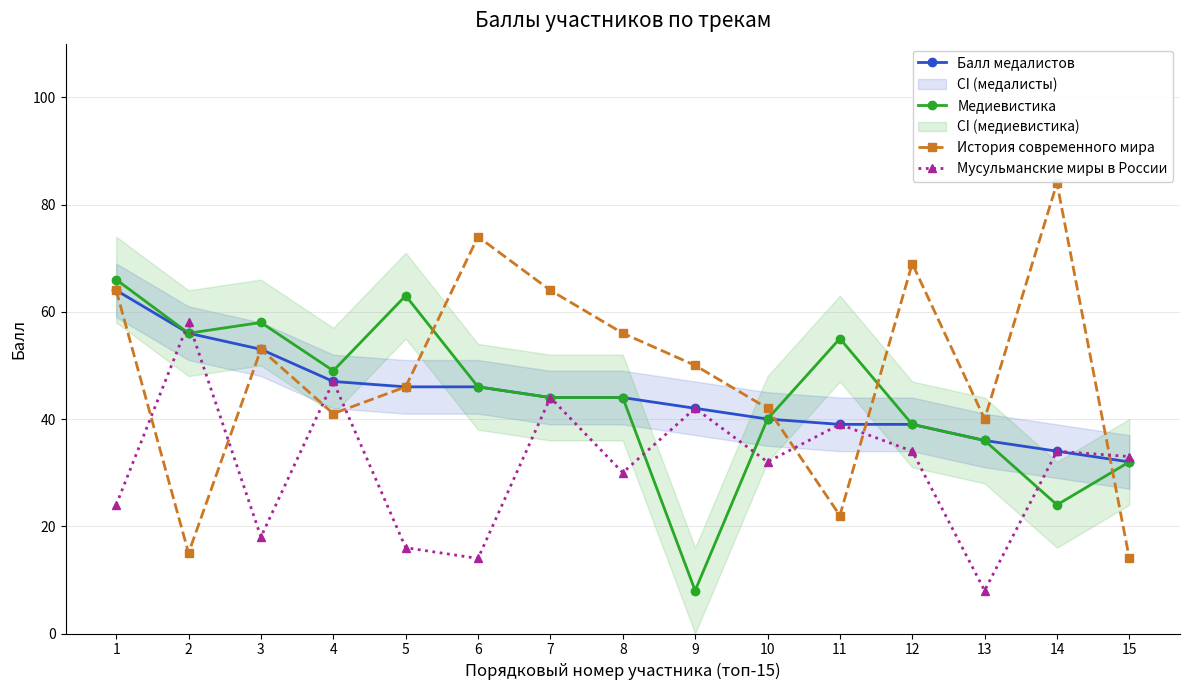

The value of Медиевистика at 6 is 46. True or false?

True